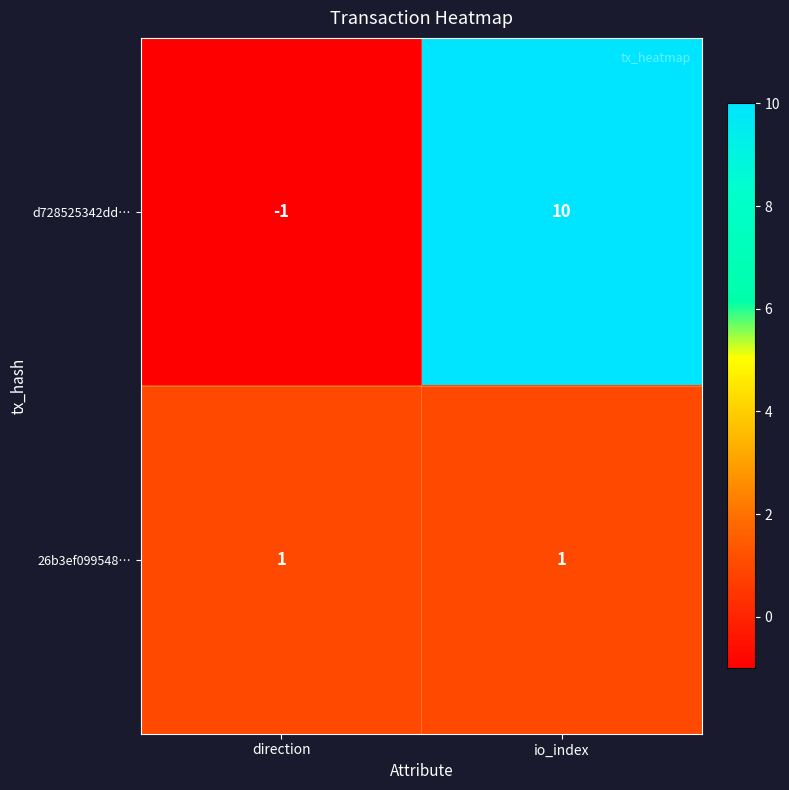

The value of 26b3ef099548… at direction is 1. True or false?

True